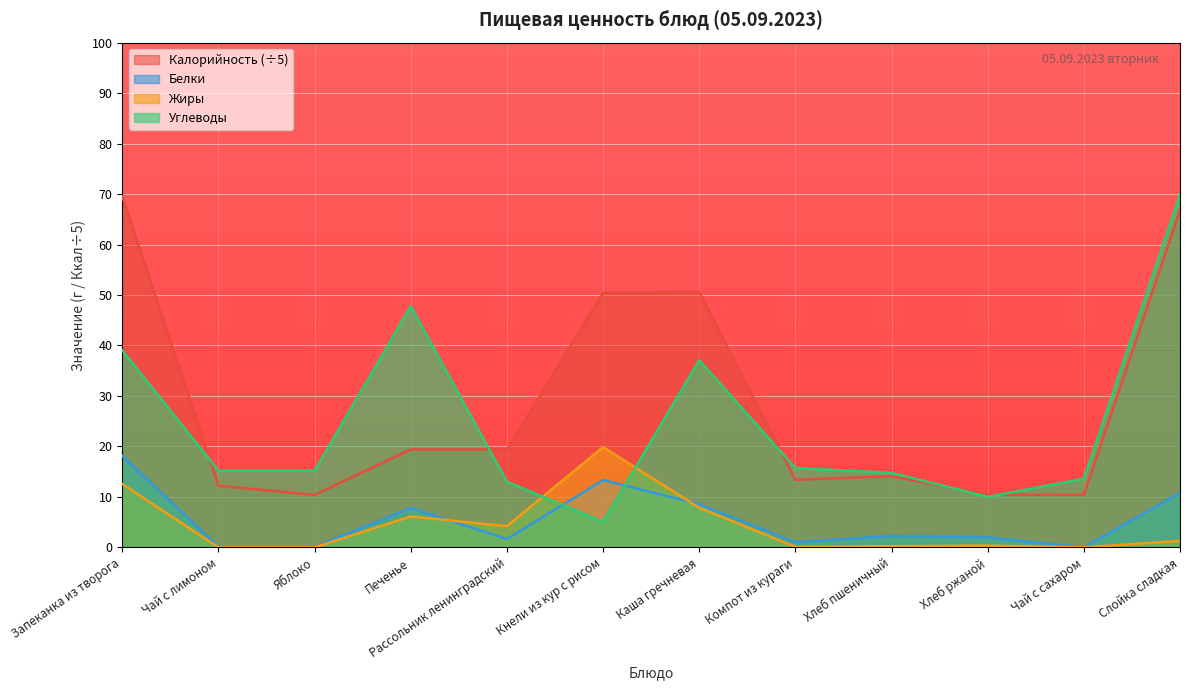

Does the chart display data point markers on the line(s)?

No